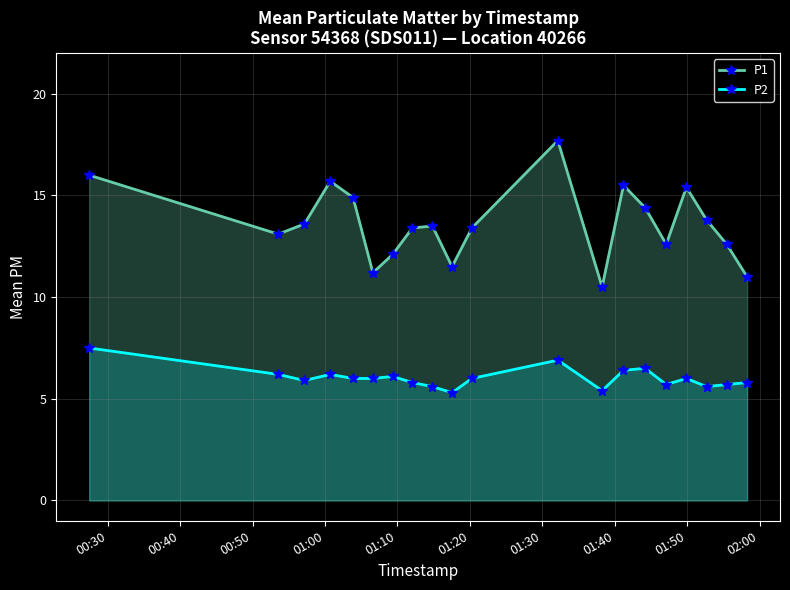

What is the sum of all P2 values?

120.6